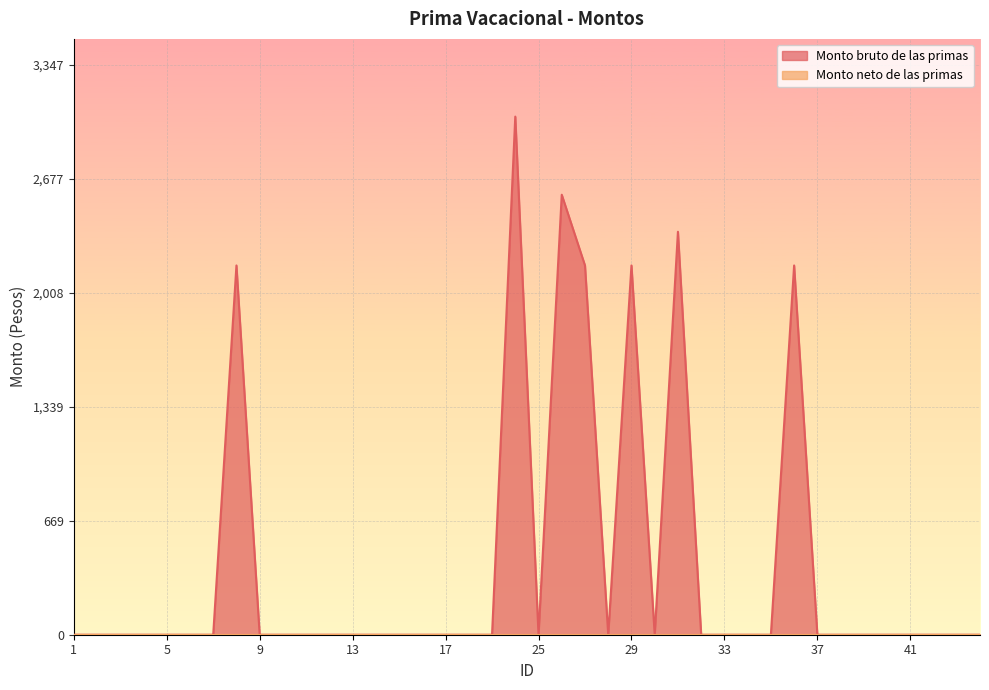

How many positive values are there?

7